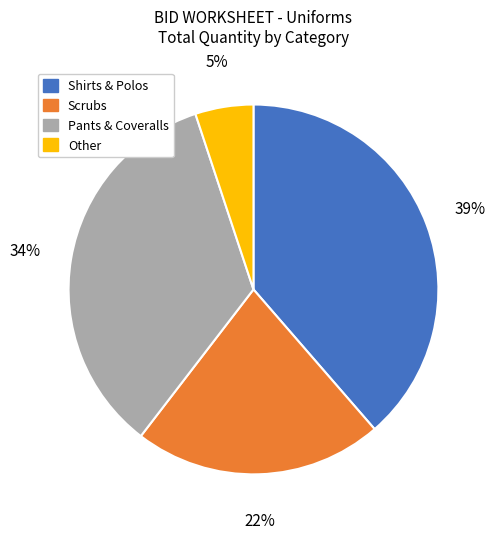

To the nearest percent, what is the difference between the largest and smallest slice percentages?

34%